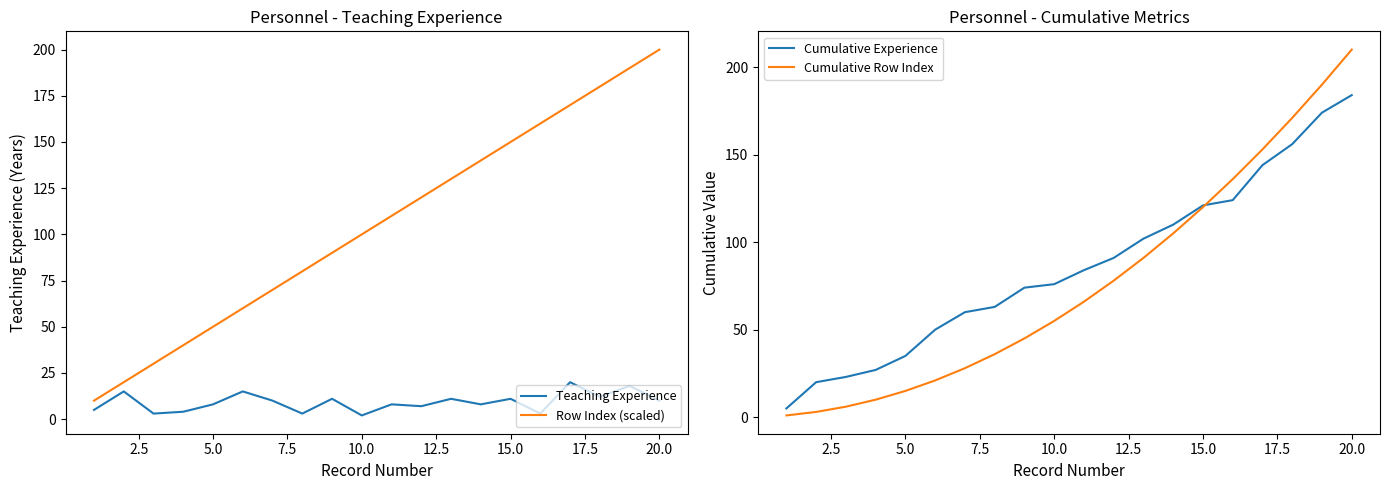

True or false: Row Index (scaled) and Teaching Experience intersect in this chart.

False